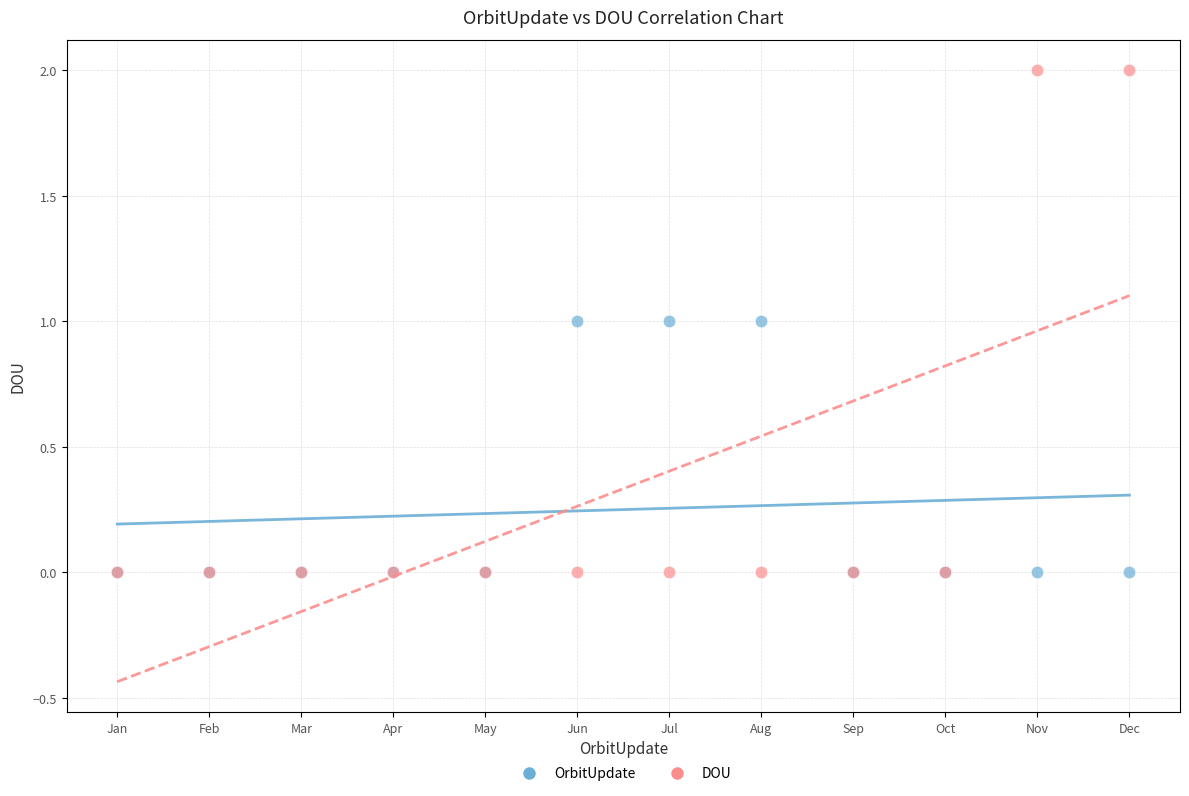

What are all the series names shown in the legend?

OrbitUpdate, DOU